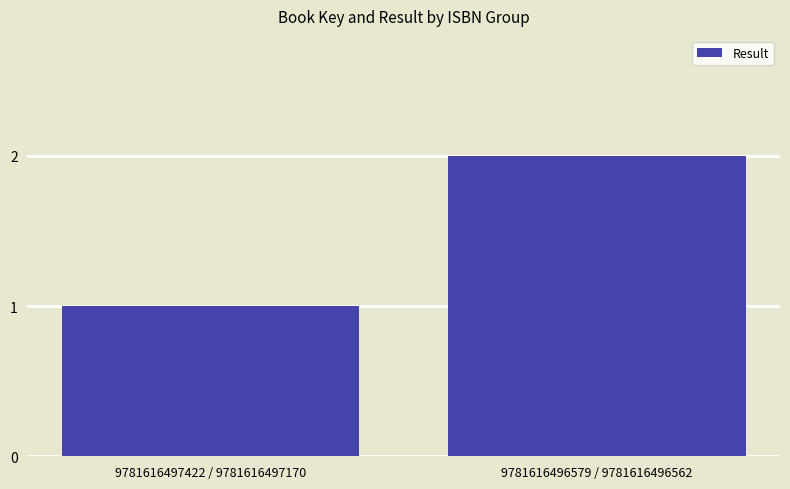

What value does the data have at 9781616497422 / 9781616497170?

1